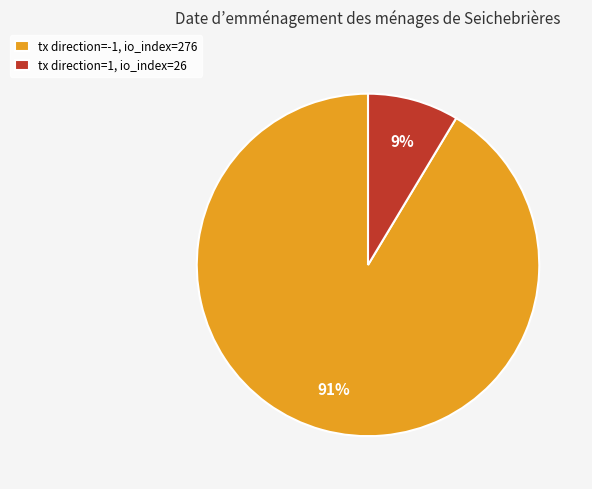

How many segments does this pie chart have?

2